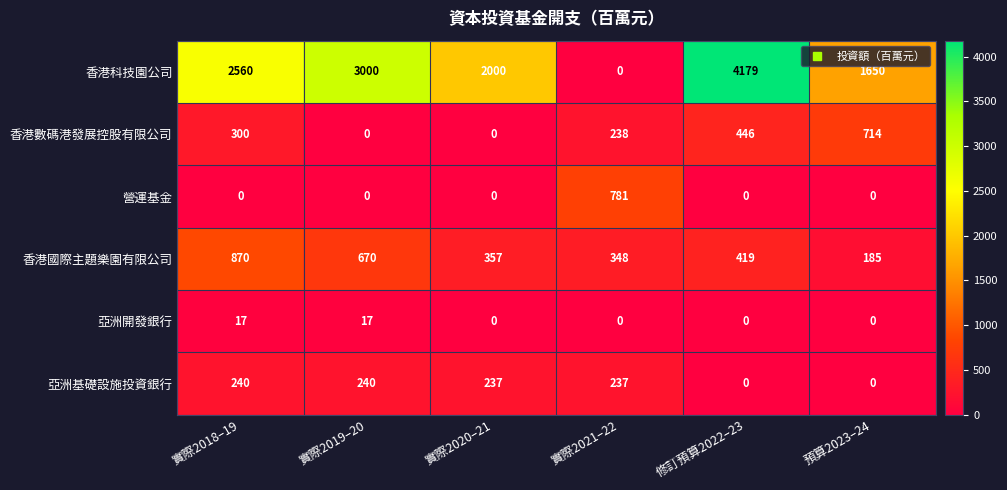

What is the average value of the 香港科技園公司 series?

2232